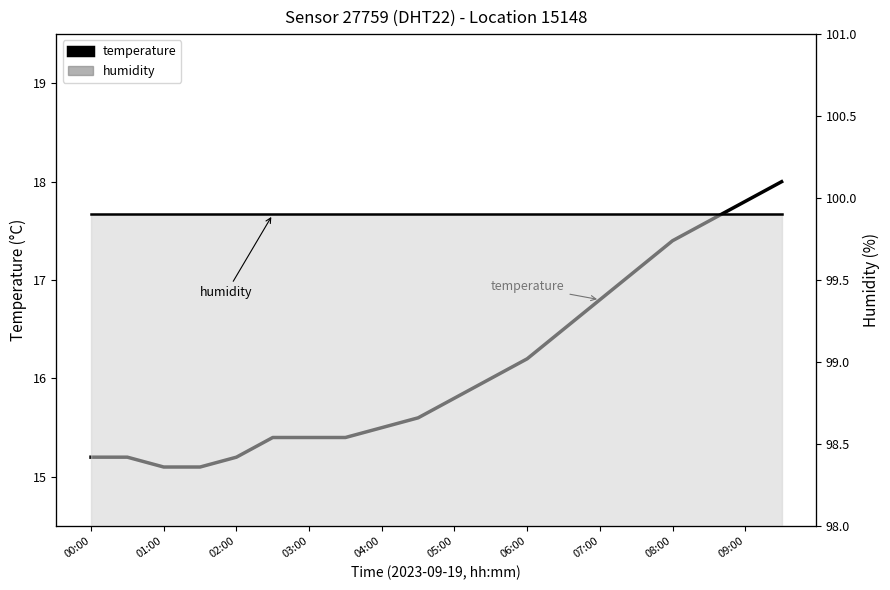

What are all the series names shown in the legend?

temperature, humidity